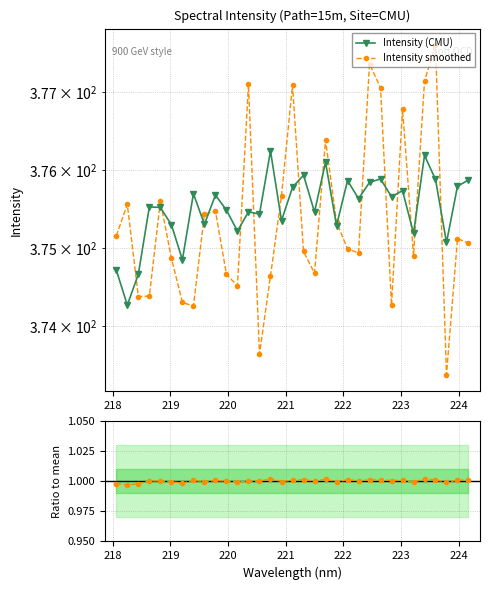

What is the greatest value displayed?

377.6